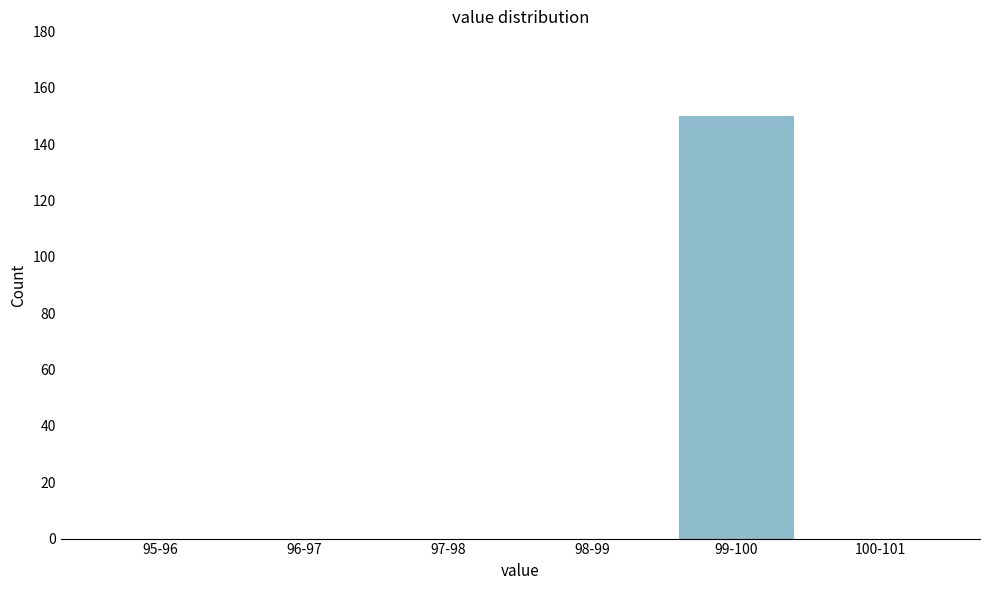

Reading left to right, what are all the values shown in this chart?

95-96=0	96-97=0	97-98=0	98-99=0	99-100=150	100-101=0